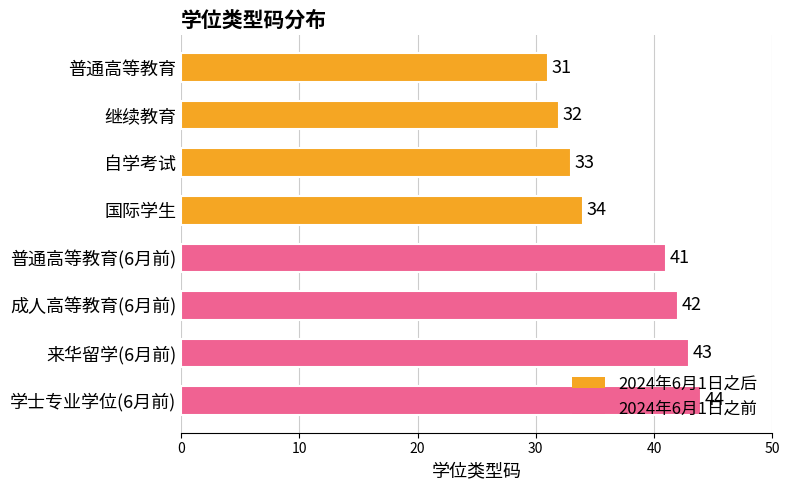

Which has a higher value, 学士专业学位(6月前) or 继续教育?

学士专业学位(6月前)